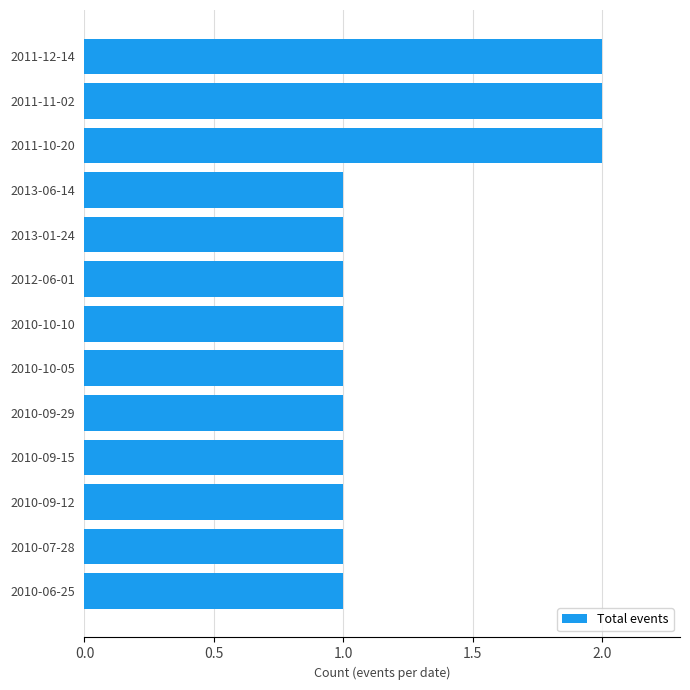

Is it true that the value at 2011-10-20 is 1?

False